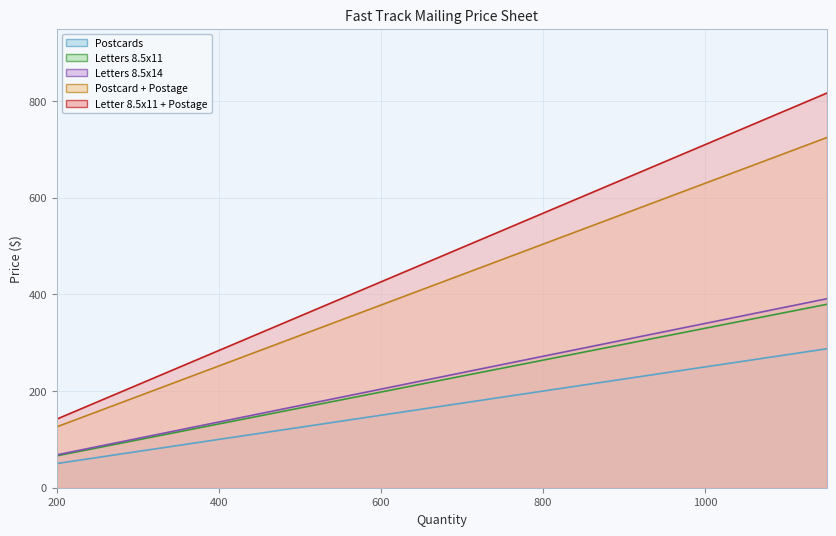

What are all the series names shown in the legend?

Postcards, Letters 8.5x11, Letters 8.5x14, Postcard + Postage, Letter 8.5x11 + Postage